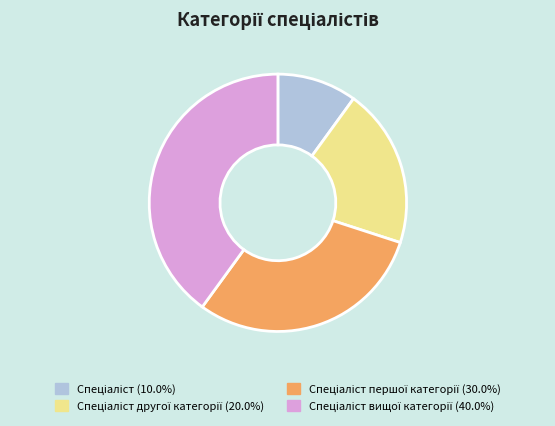

Is there any slice that represents more than half of the pie?

No